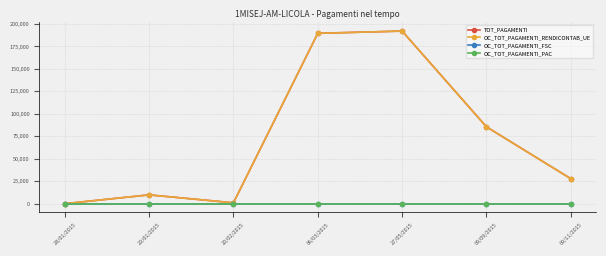

Is this an area chart (filled region under the line)?

No